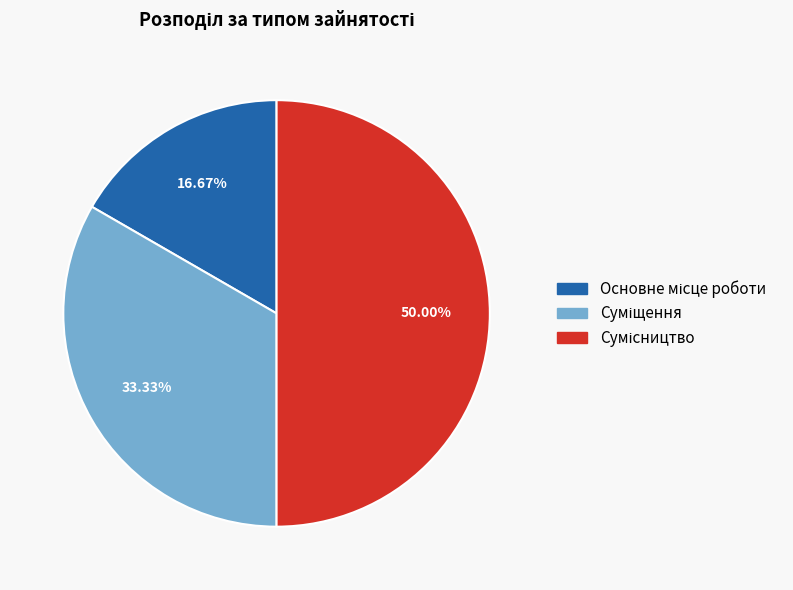

The Суміщення slice represents 33% of the pie. True or false?

True